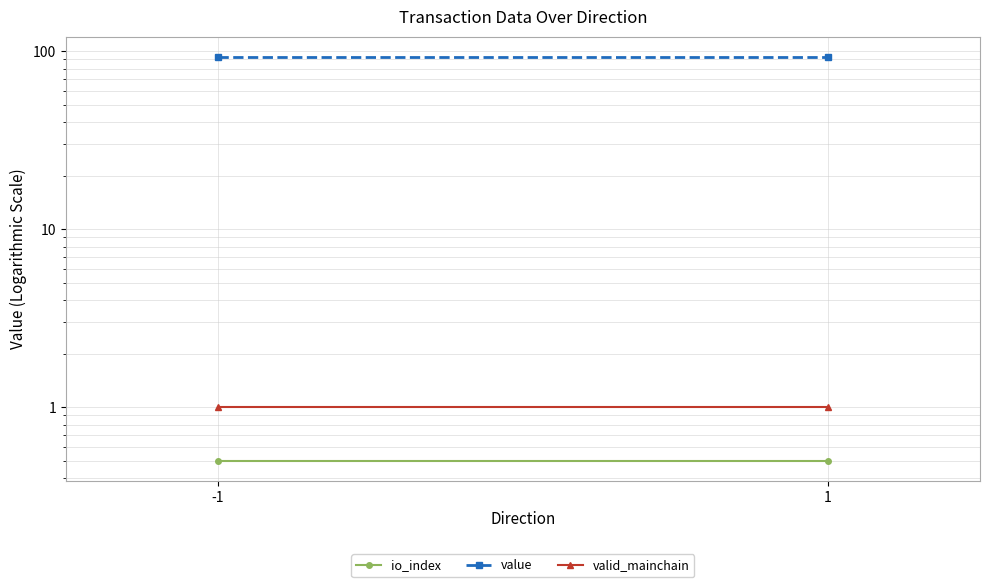

What is the smallest value displayed?

0.5